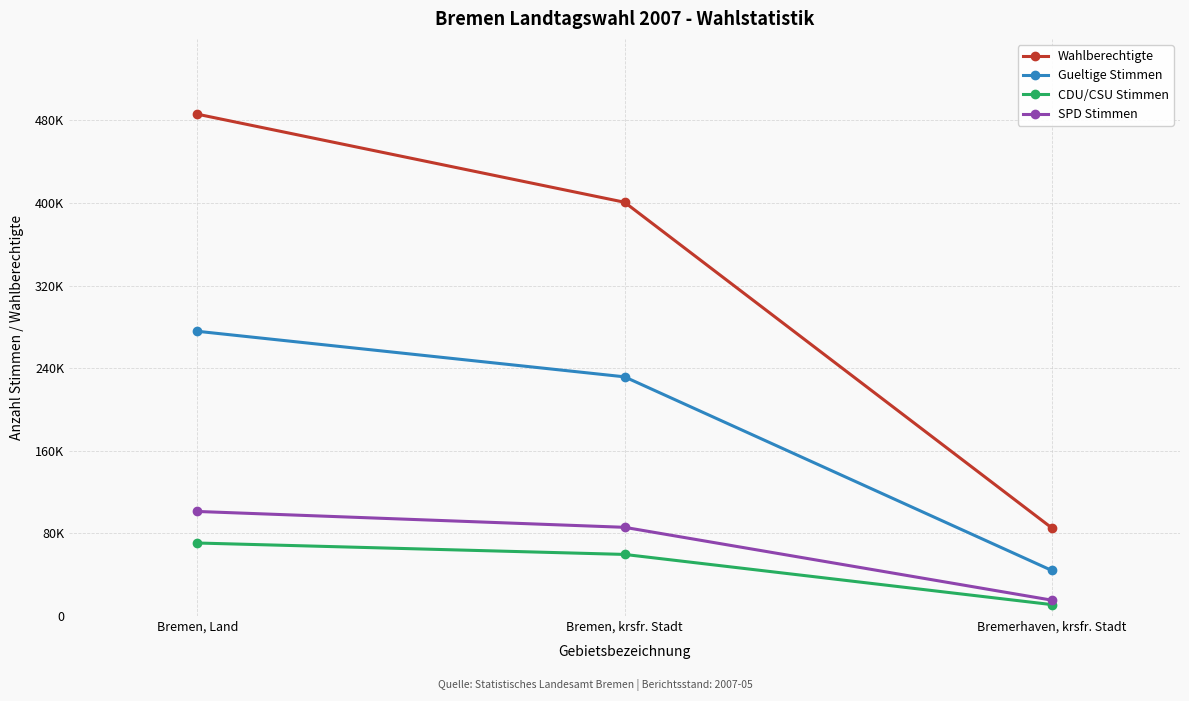

Does the chart have visible grid lines?

Yes